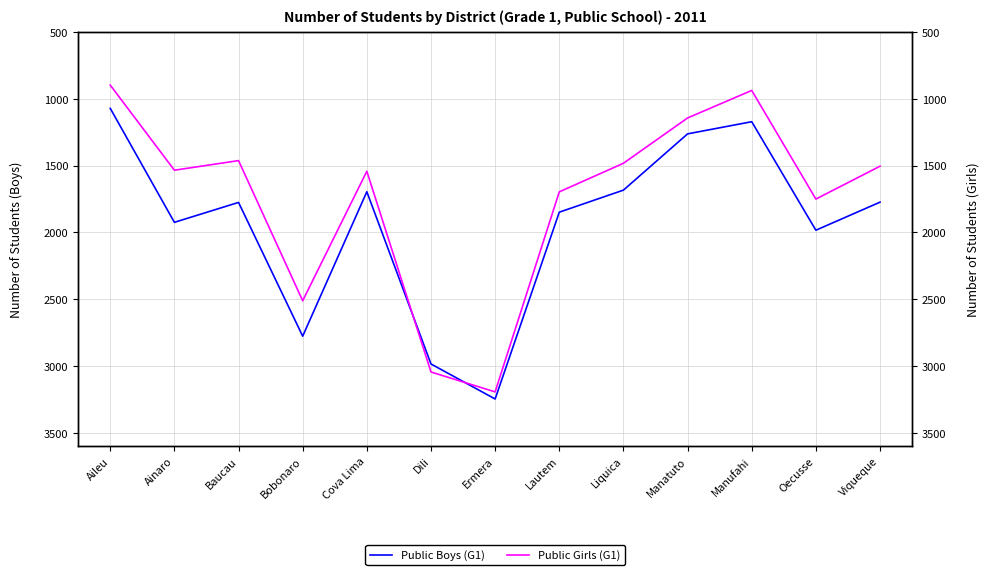

The value of Public Girls (G1) at Ermera is 3193. True or false?

True